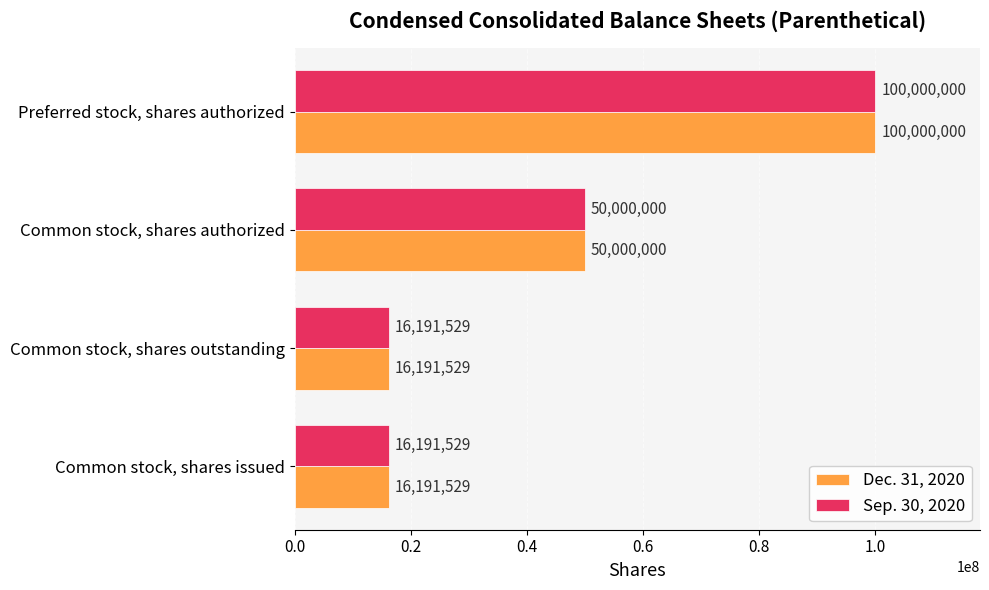

What is the maximum value shown in the chart?

100000000